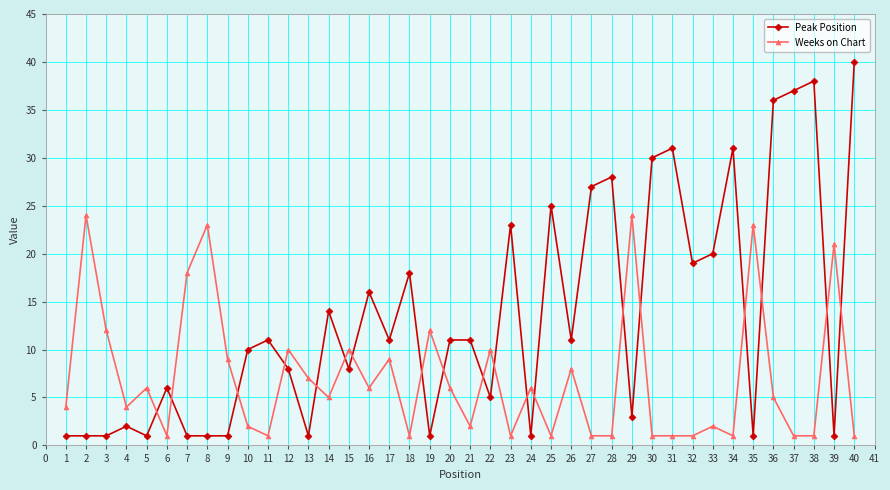

What is the value of the Peak Position point at the 29th from the left?

3